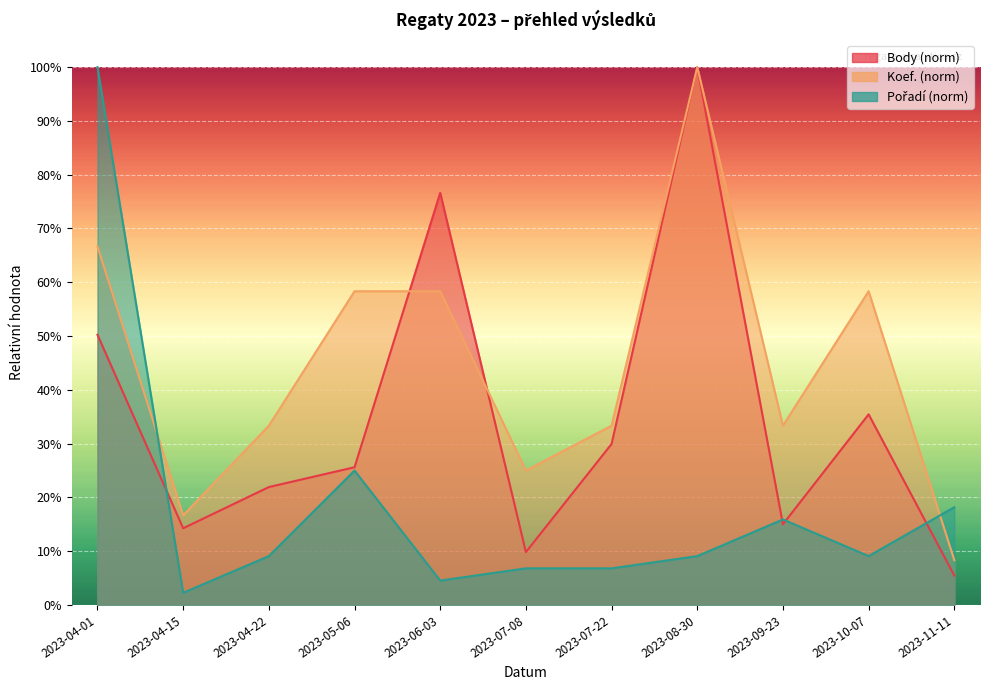

How many times do Koef. and Pořadí cross each other?

2